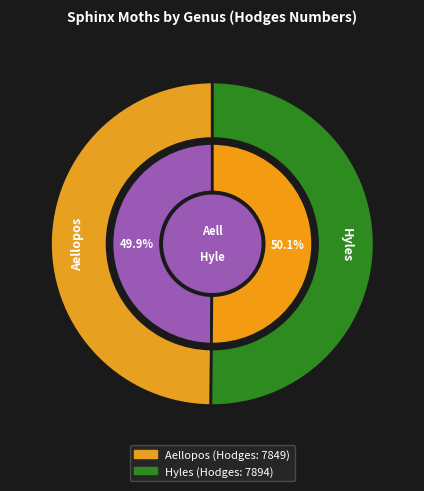

How many slices are in this pie chart?

2